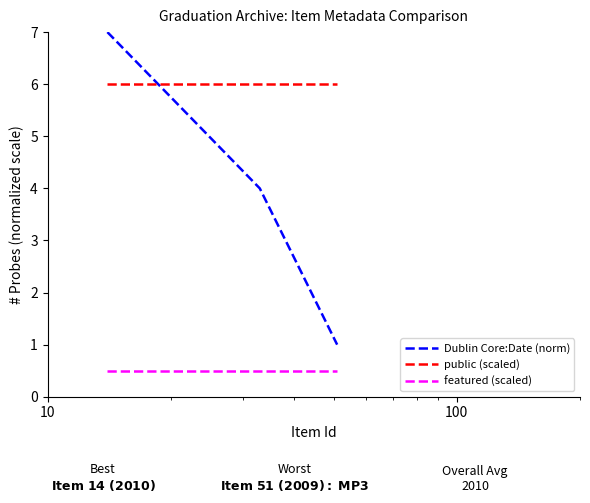

List the series in order of their overall mean, lowest first.

featured (scaled), Dublin Core:Date (norm), public (scaled)